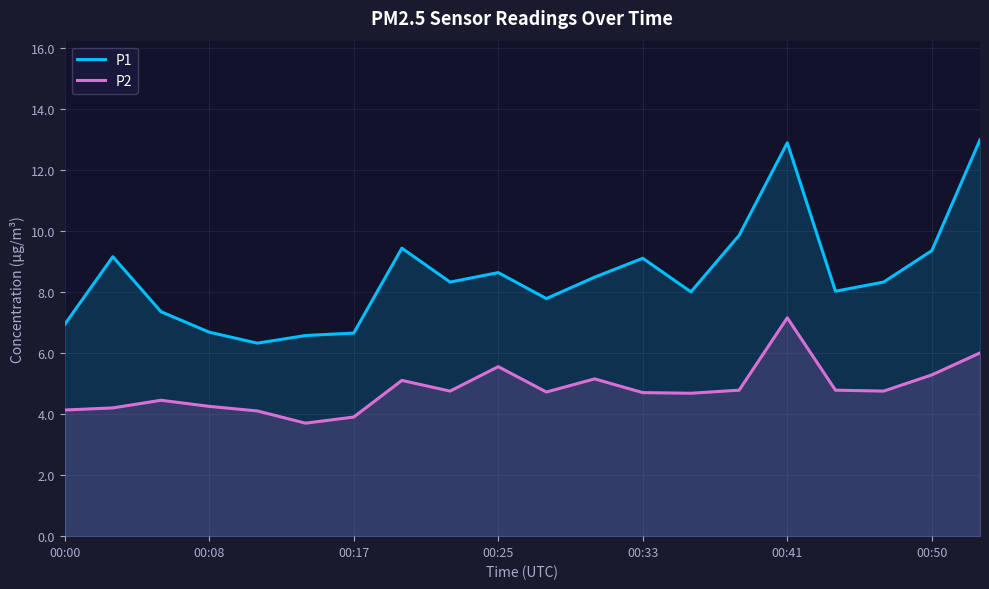

How many values in the P1 series exceed 8?

12